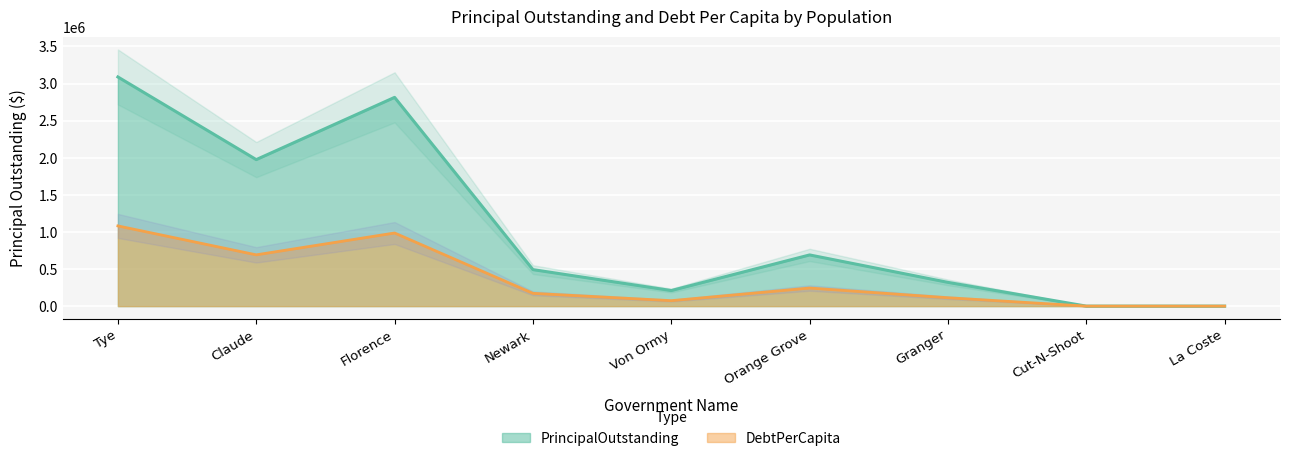

True or false: DebtPerCapita and PrincipalOutstanding cross at least once.

False